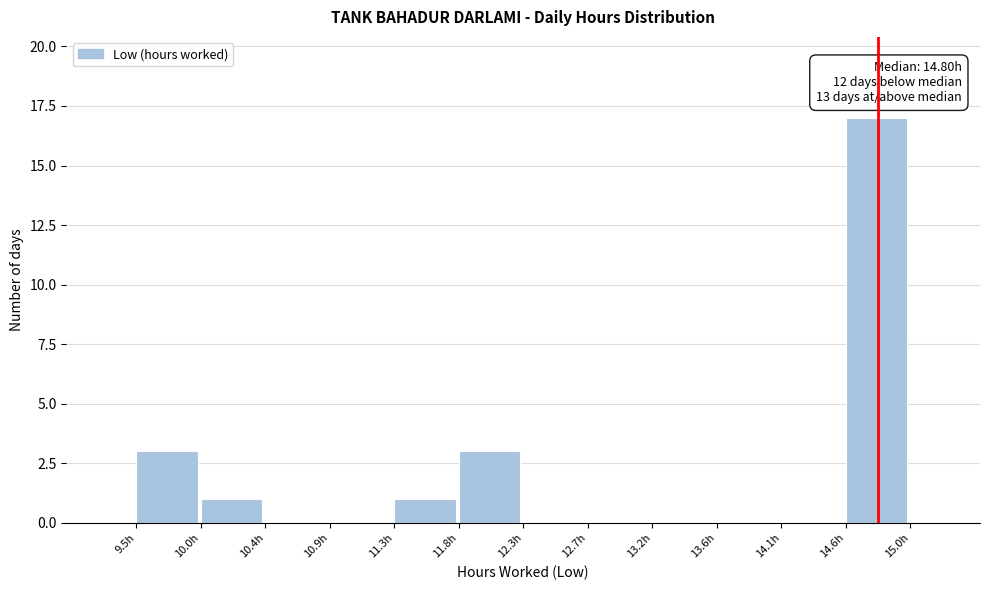

Over which range of the x-axis is the bar tallest?

14.55 to 15.05